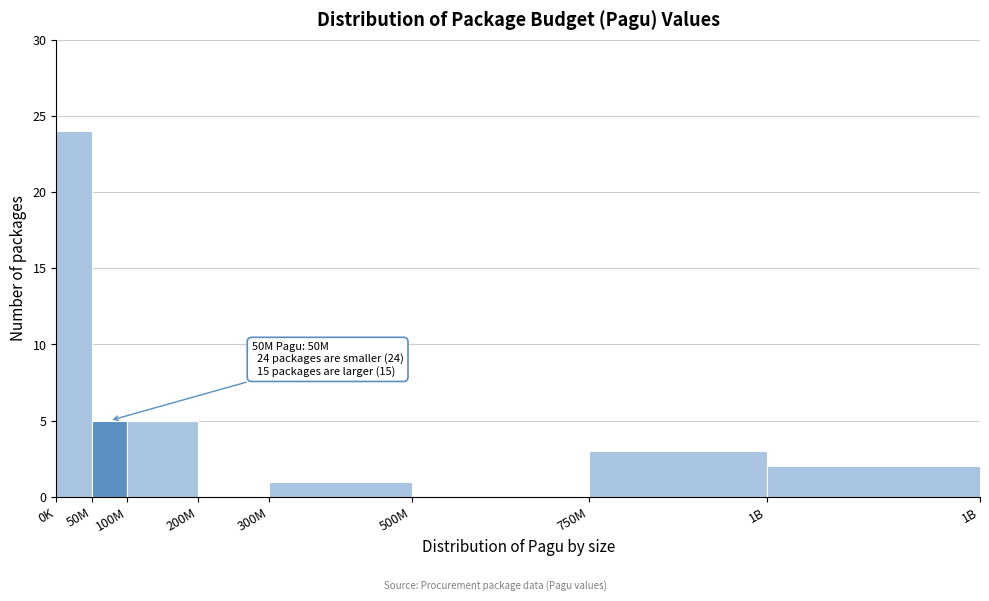

Reading left to right, list all the values displayed in this chart.

0K=24	50M=5	100M=5	200M=0	300M=1	500M=0	750M=3	1B=2